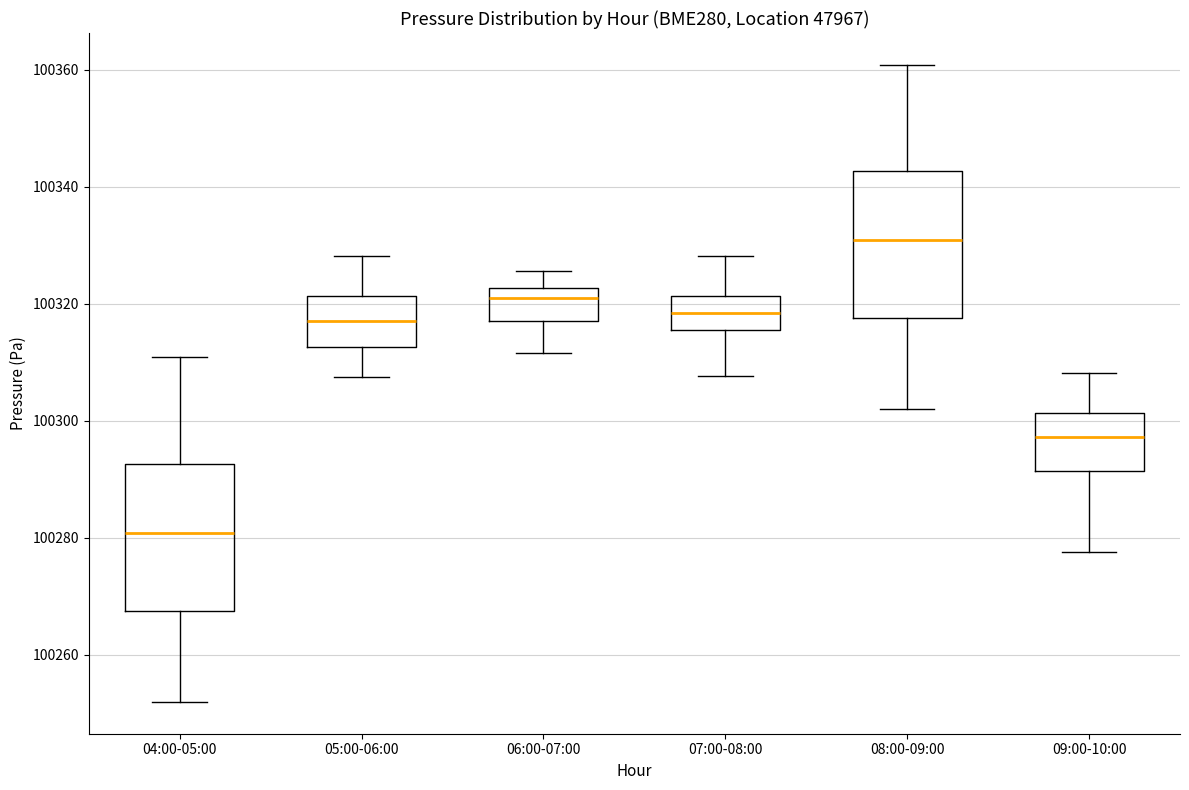

Reading left to right, read every box against the y-axis: the position of its median line, the range the box covers, and the ends of its whiskers. The values are not printed on the chart, so give them approximately, as read against the axis.

04:00-05:00: median 100280, box 100268 to 100292, whiskers 100252 to 100310
05:00-06:00: median 100318, box 100312 to 100322, whiskers 100308 to 100328
06:00-07:00: median 100322 (just below the box's upper edge), box 100316 to 100322, whiskers 100312 to 100326
07:00-08:00: median 100318, box 100316 to 100322, whiskers 100308 to 100328
08:00-09:00: median 100330, box 100318 to 100342, whiskers 100302 to 100360
09:00-10:00: median 100298, box 100292 to 100302, whiskers 100278 to 100308